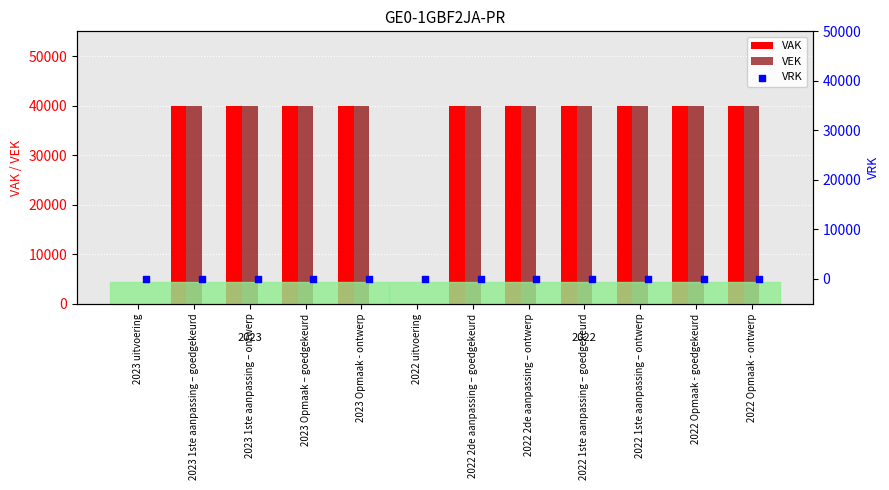

The VEK series shows 58617 at 2022 Opmaak - ontwerp. True or false?

False